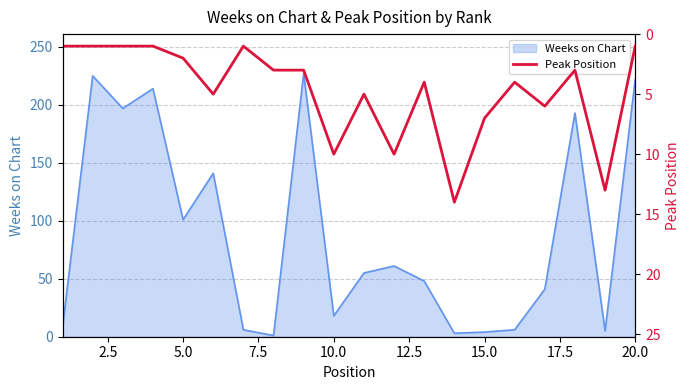

True or false: Weeks on Chart has a value of 4 at 15.0.

True